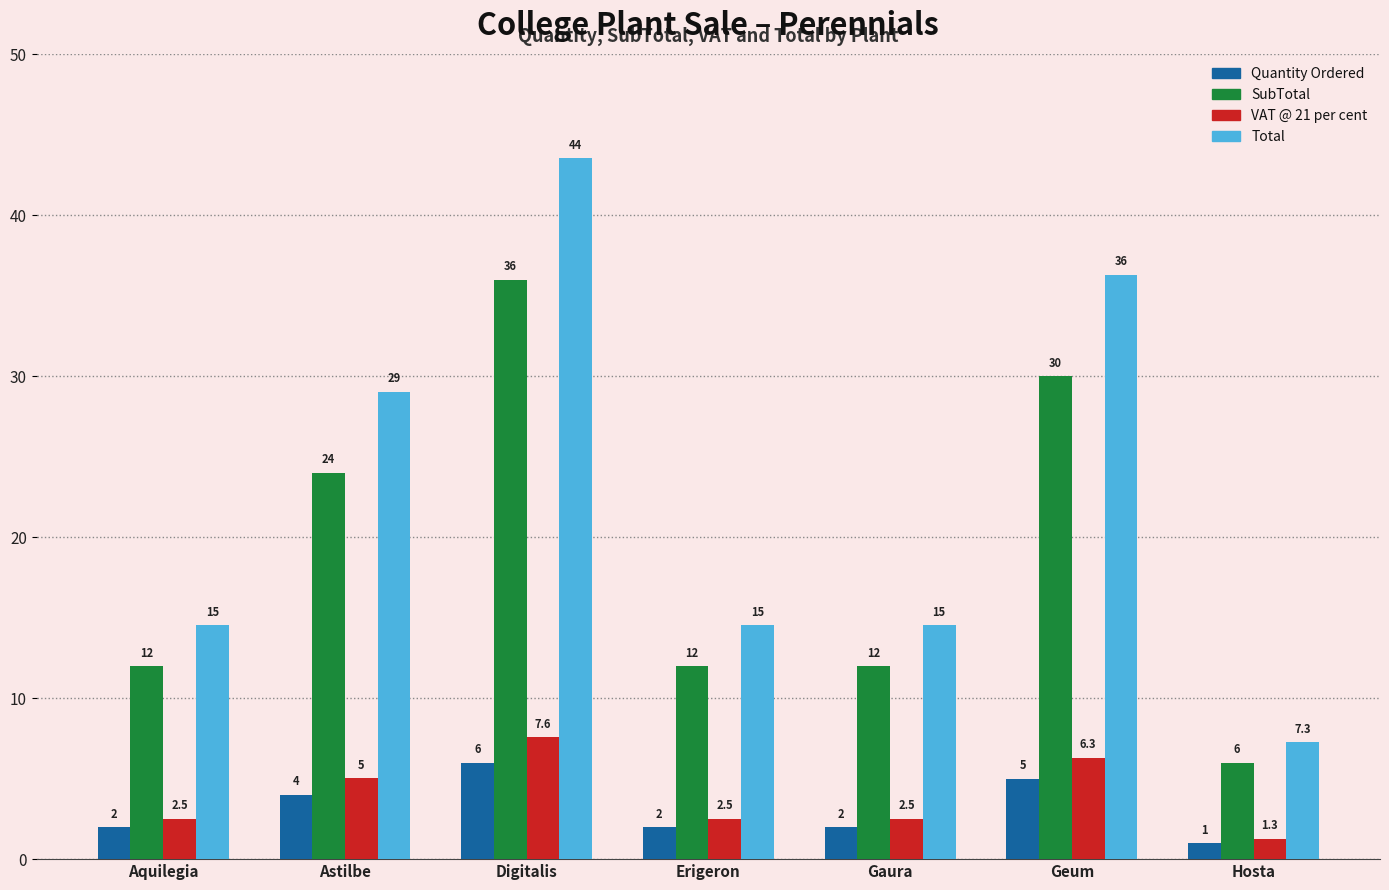

What is the sum of the Total values at Digitalis and Erigeron?

58.1